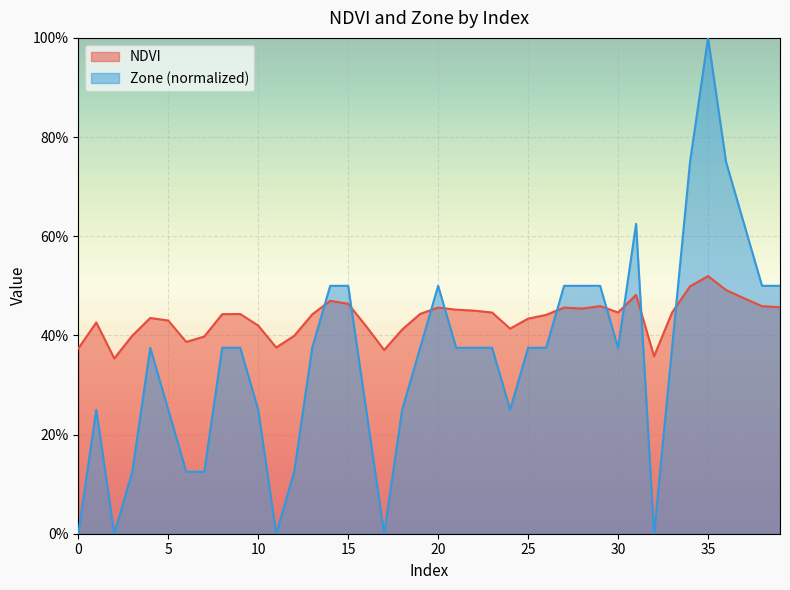

What is the difference between the maximum and minimum values in the Zone series?

1.0